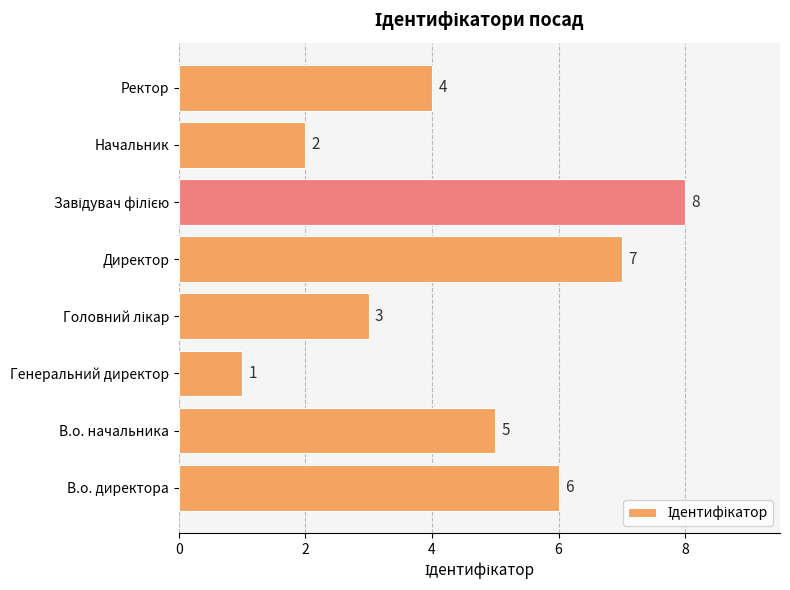

What is the maximum value shown in the chart?

8